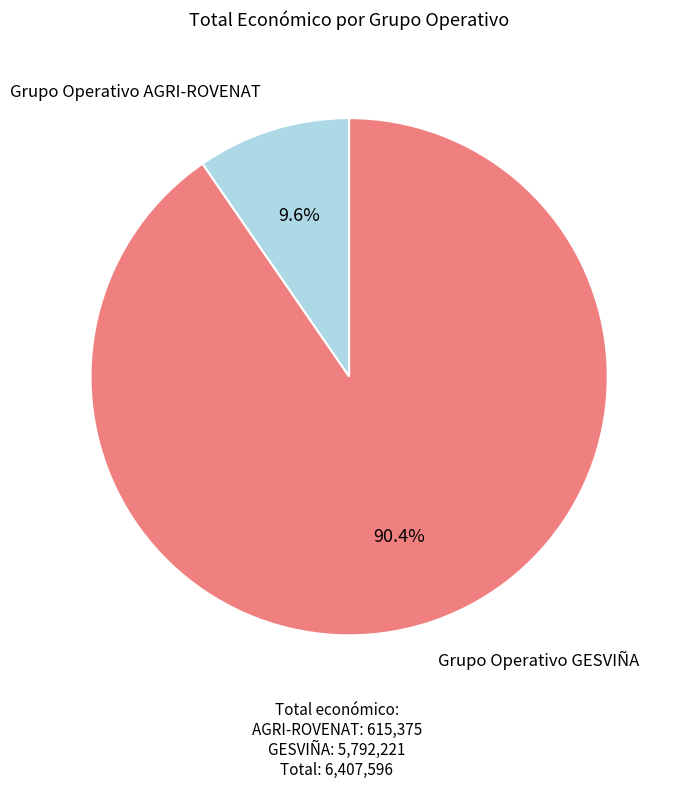

What is the largest slice in the pie chart?

Grupo Operativo GESVIÑA